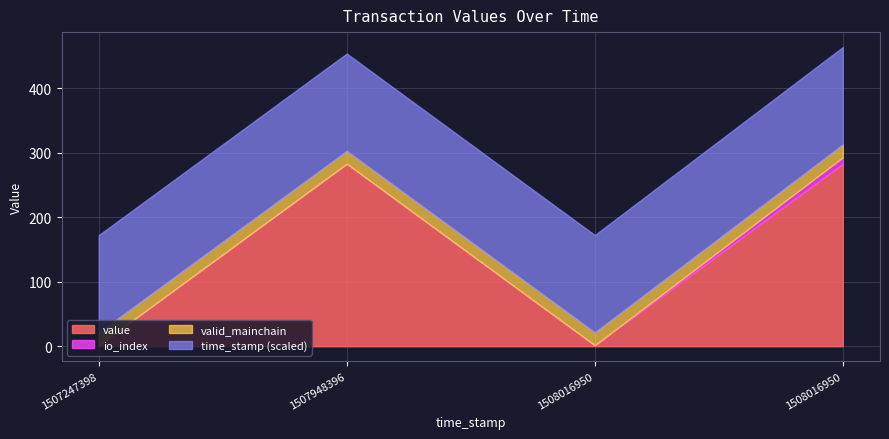

True or false: time_stamp_scaled has more than 0 interior local peaks.

False